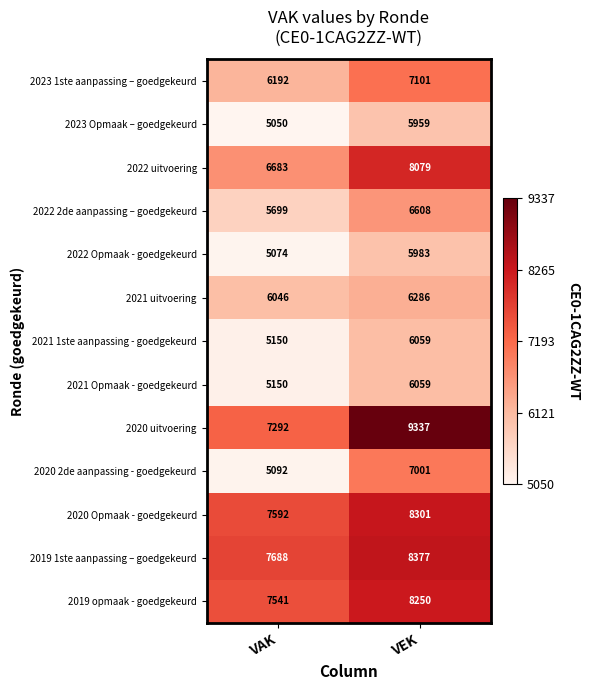

List the labels in order of 2020 Opmaak - goedgekeurd value, largest first.

VEK, VAK